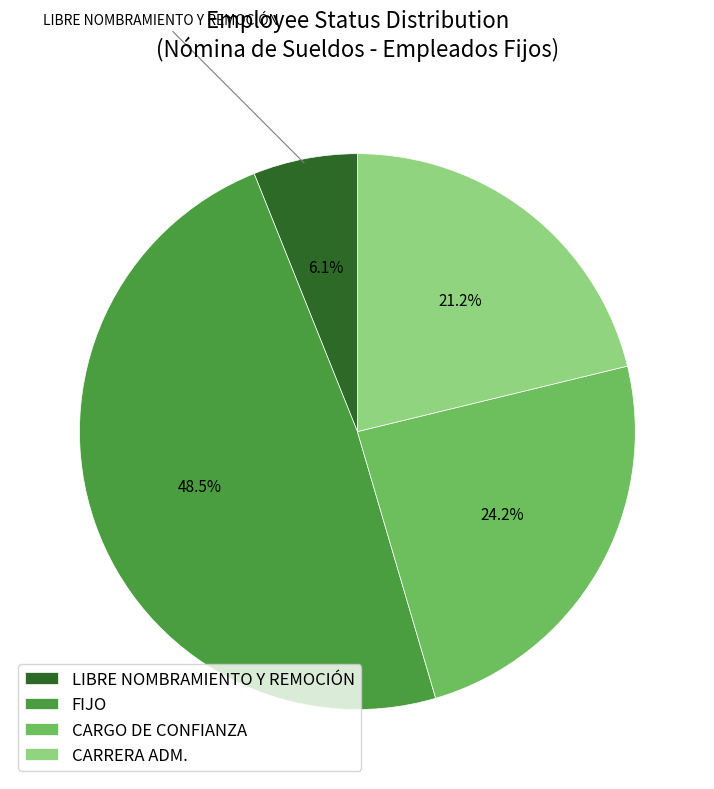

How many segments does this pie chart have?

4